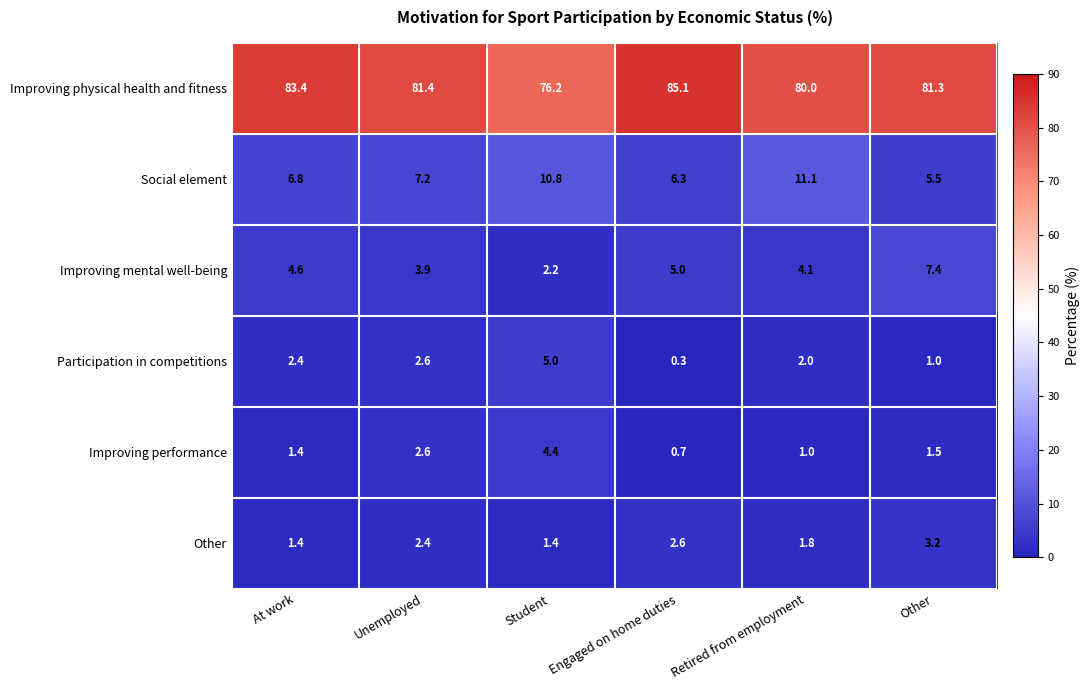

True or false: Improving performance has a value of 3.4 at Unemployed.

False